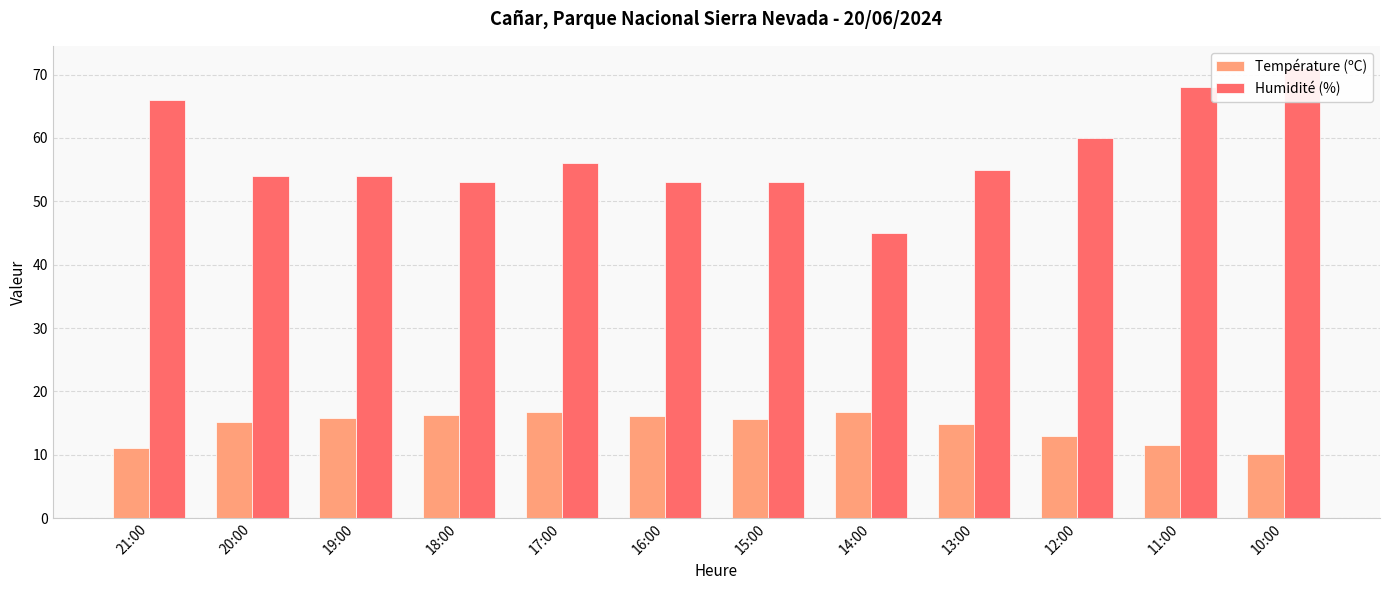

What position from the right is 11:00?

2